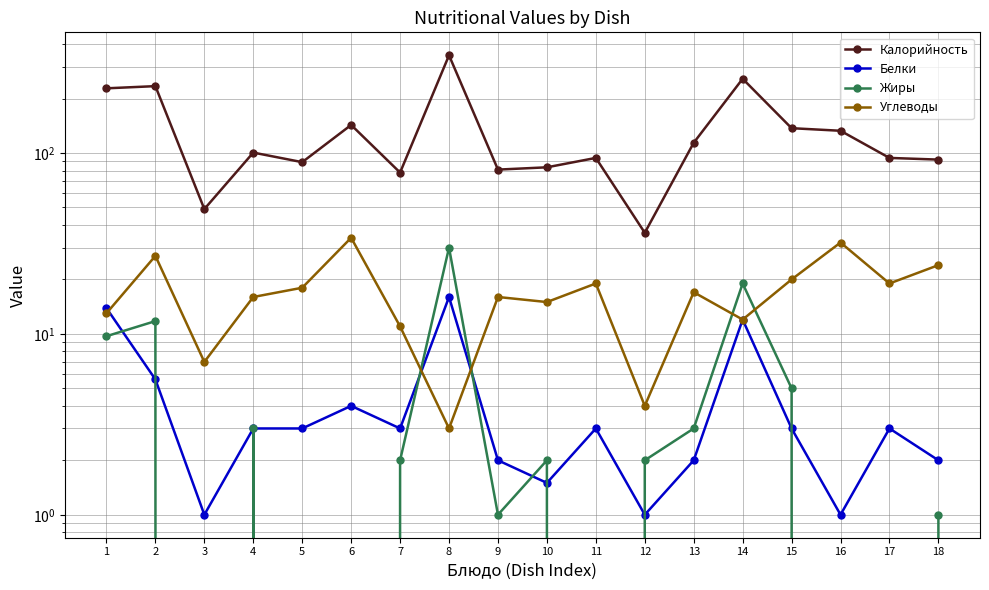

What is the value of the Калорийность point at the 1st from the left?

228.0